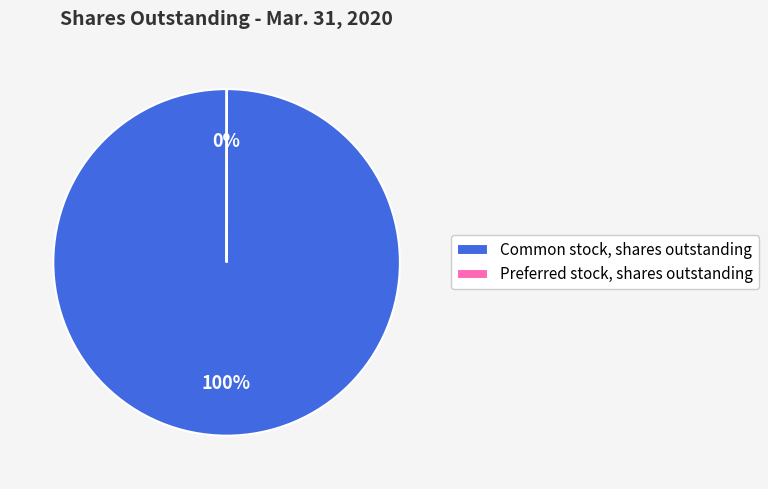

Is Common stock, shares outstanding the majority of the pie?

Yes